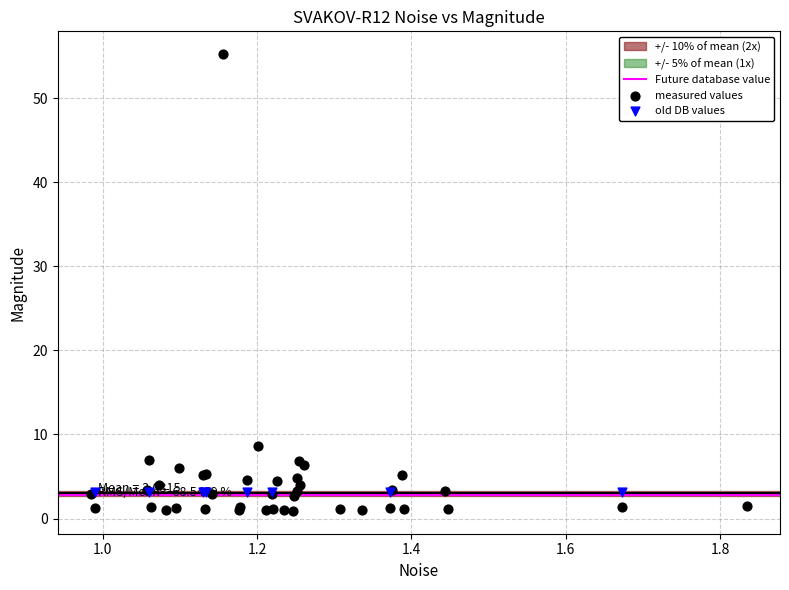

Which series contains the highest Y value?

measured values